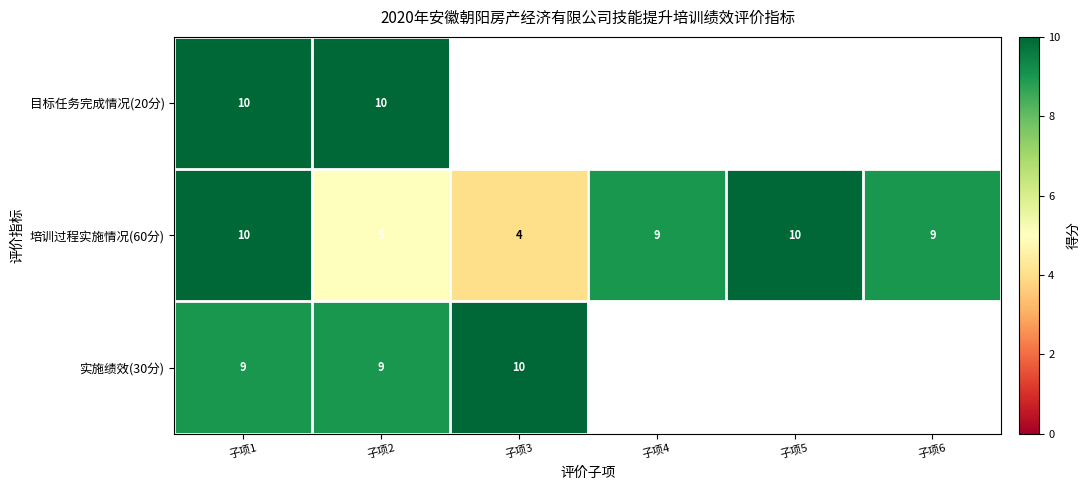

The value of 实施绩效(30分) at 子项2 is 15. True or false?

False